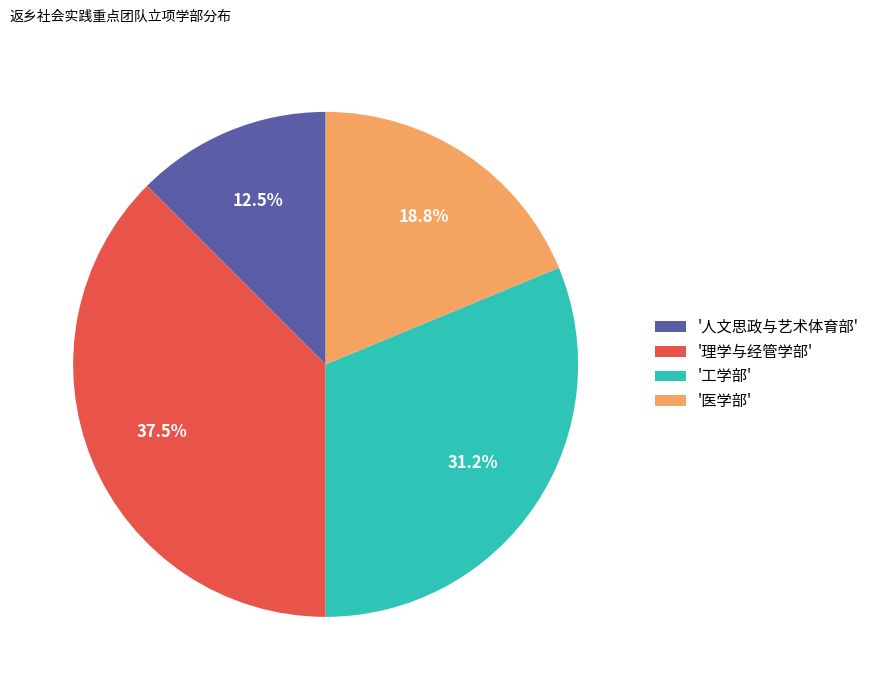

What is the largest slice in the pie chart?

'理学与经管学部'